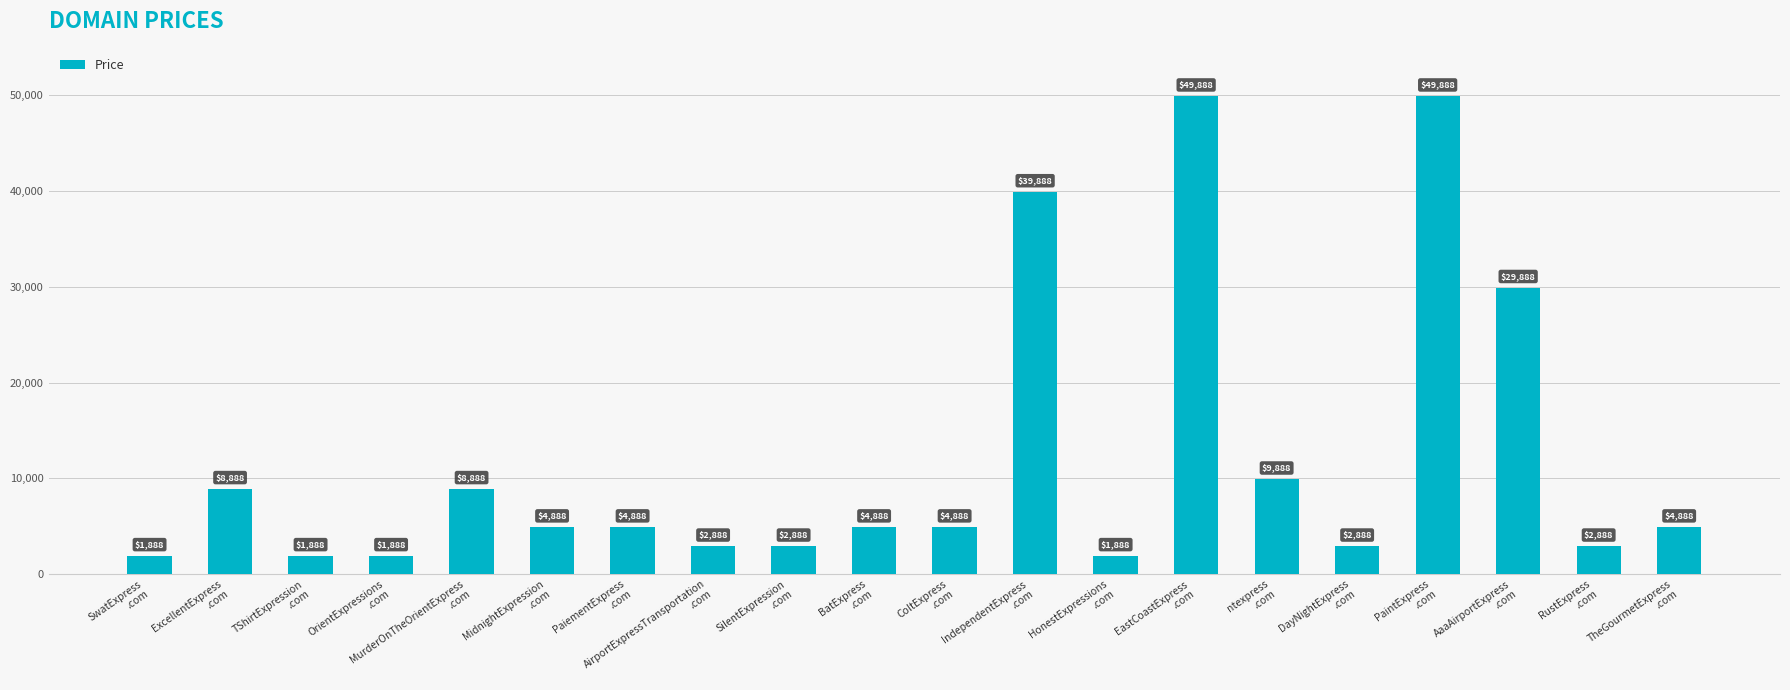

What position from the right is SilentExpression
.com?

12